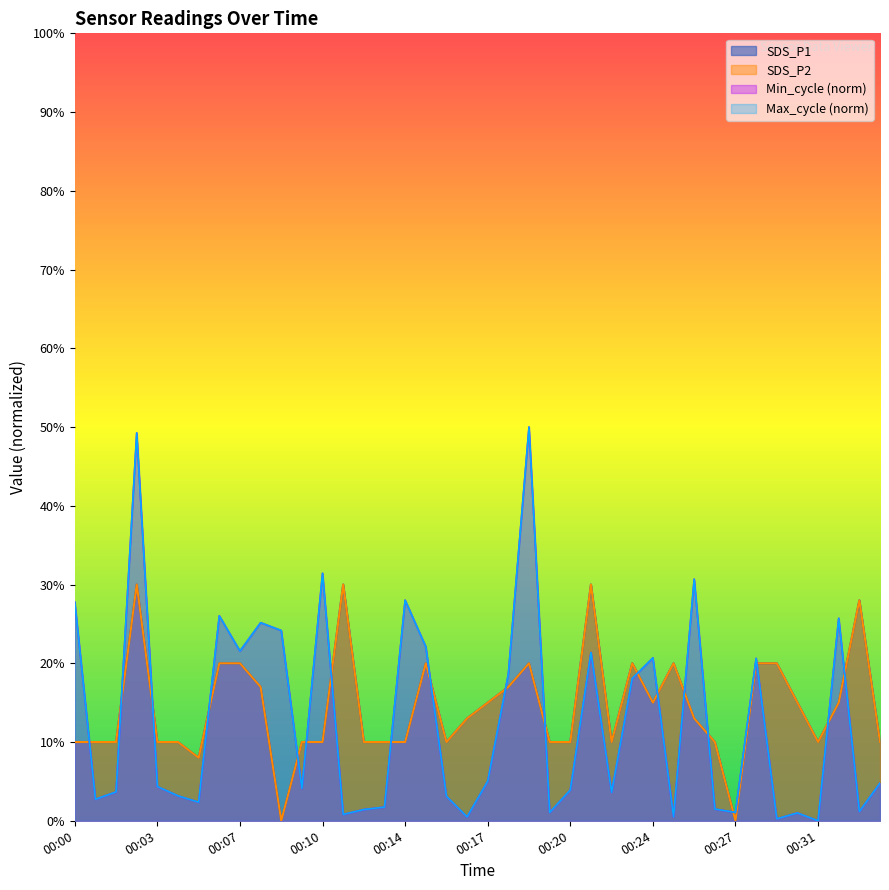

Count the number of categories in the chart.

40